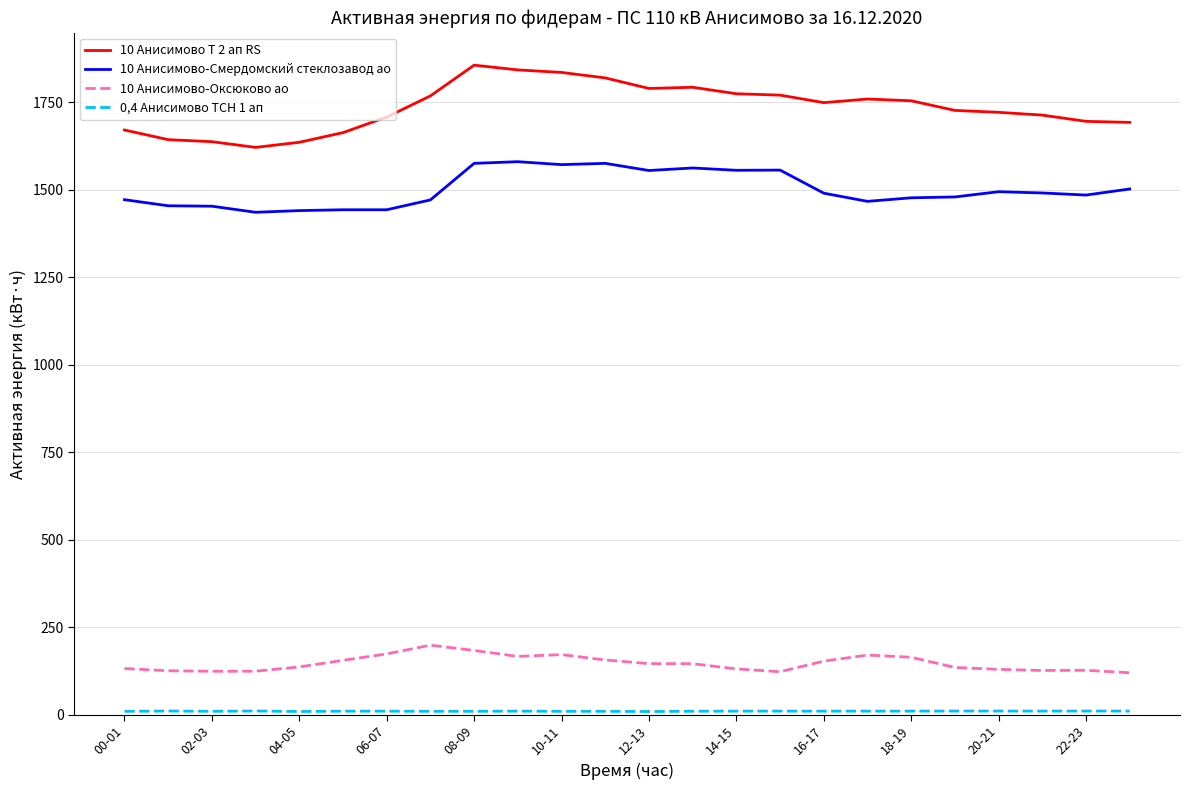

Which series has the largest total across all categories?

10 Анисимово Т 2 ап RS